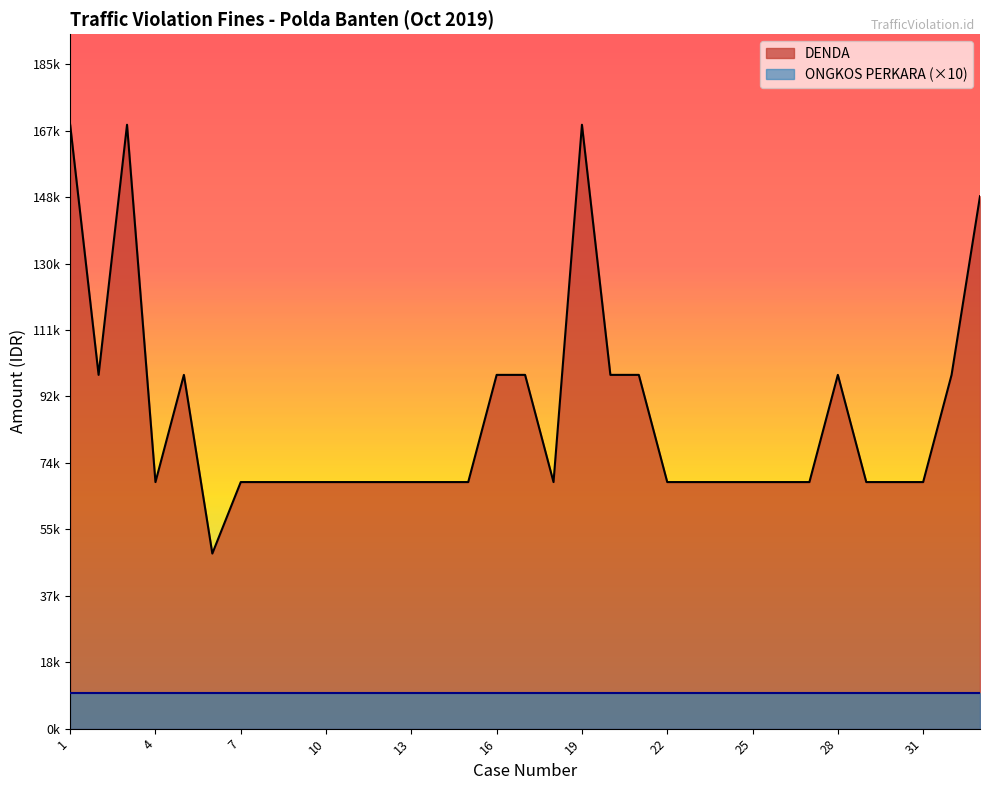

Reading left to right, what are all the values shown in this chart?

169000	99000	169000	69000	99000	49000	69000	69000	69000	69000	69000	69000	69000	69000	69000	99000	99000	69000	169000	99000	99000	69000	69000	69000	69000	69000	69000	99000	69000	69000	69000	99000	149000